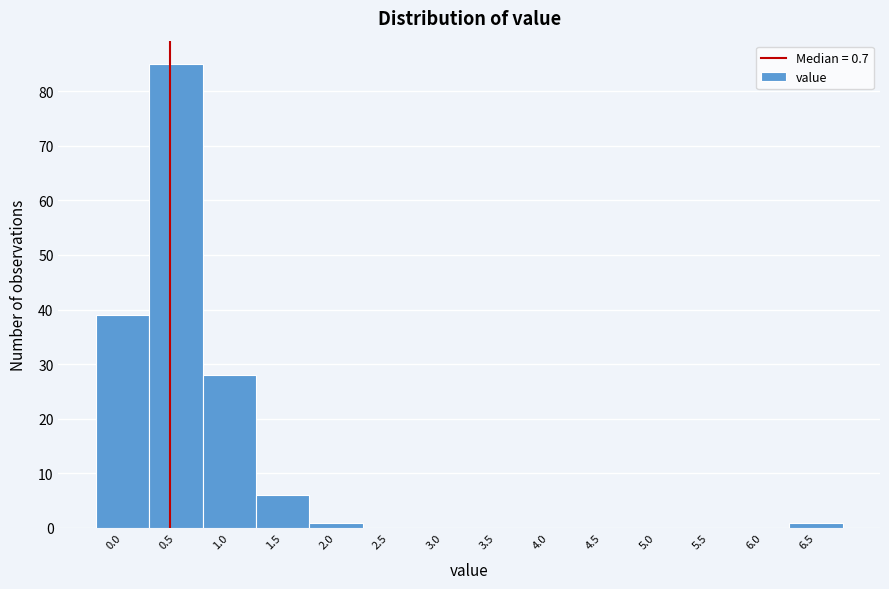

Reading right to left, list all the values displayed in this chart.

6.5=1	6.0=0	5.5=0	5.0=0	4.5=0	4.0=0	3.5=0	3.0=0	2.5=0	2.0=1	1.5=6	1.0=28	0.5=85	0.0=39